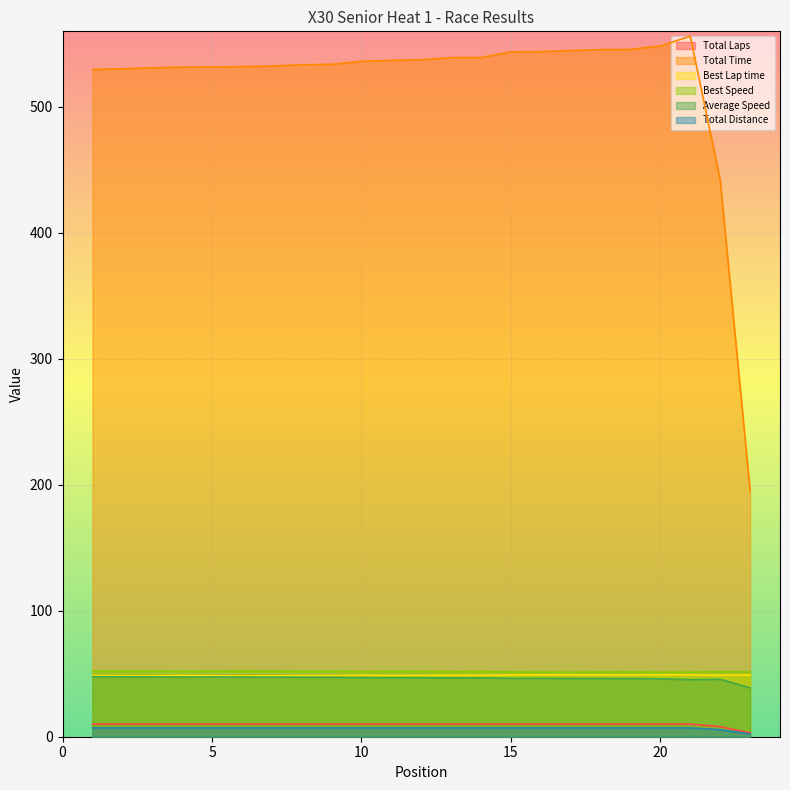

Reading right to left, transcribe all the data shown in this chart.

Total Laps: 23=3.0	22=8.0	21=10.0	20=10.0	19=10.0	18=10.0	17=10.0	16=10.0	15=10.0	14=10.0	13=10.0	12=10.0	11=10.0	10=10.0	9=10.0	8=10.0	7=10.0	6=10.0	5=10.0	4=10.0	3=10.0	2=10.0	1=10.0
Total Time: 23=195.1	22=441.9	21=556.1	20=548.4	19=545.7	18=545.5	17=544.8	16=543.9	15=543.8	14=539.2	13=539.1	12=537.4	11=536.9	10=536.2	9=533.8	8=533.4	7=532.4	6=532.0	5=531.7	4=531.6	3=531.0	2=530.3	1=529.7
Best Lap time: 23=49.0	22=48.9	21=49.2	20=49.2	19=49.0	18=49.0	17=49.2	16=49.1	15=49.0	14=48.7	13=48.8	12=48.6	11=48.6	10=48.8	9=48.5	8=48.5	7=48.4	6=48.2	5=48.4	4=48.6	3=48.4	2=48.4	1=48.5
Best Speed: 23=51.4	22=51.6	21=51.2	20=51.3	19=51.4	18=51.4	17=51.2	16=51.3	15=51.4	14=51.7	13=51.6	12=51.8	11=51.9	10=51.7	9=52.0	8=51.9	7=52.1	6=52.2	5=52.1	4=51.9	3=52.1	2=52.0	1=52.0
Average Speed: 23=38.8	22=45.6	21=45.3	20=46.0	19=46.2	18=46.2	17=46.3	16=46.3	15=46.3	14=46.7	13=46.7	12=46.9	11=46.9	10=47.0	9=47.2	8=47.2	7=47.3	6=47.4	5=47.4	4=47.4	3=47.5	2=47.5	1=47.6
Total Distance: 23=2.1	22=5.6	21=7.0	20=7.0	19=7.0	18=7.0	17=7.0	16=7.0	15=7.0	14=7.0	13=7.0	12=7.0	11=7.0	10=7.0	9=7.0	8=7.0	7=7.0	6=7.0	5=7.0	4=7.0	3=7.0	2=7.0	1=7.0